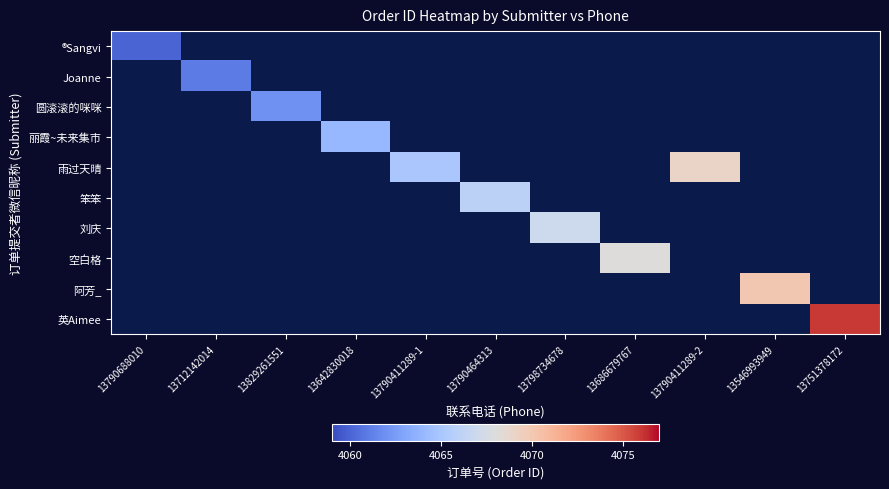

How many distinct data groups are displayed?

10